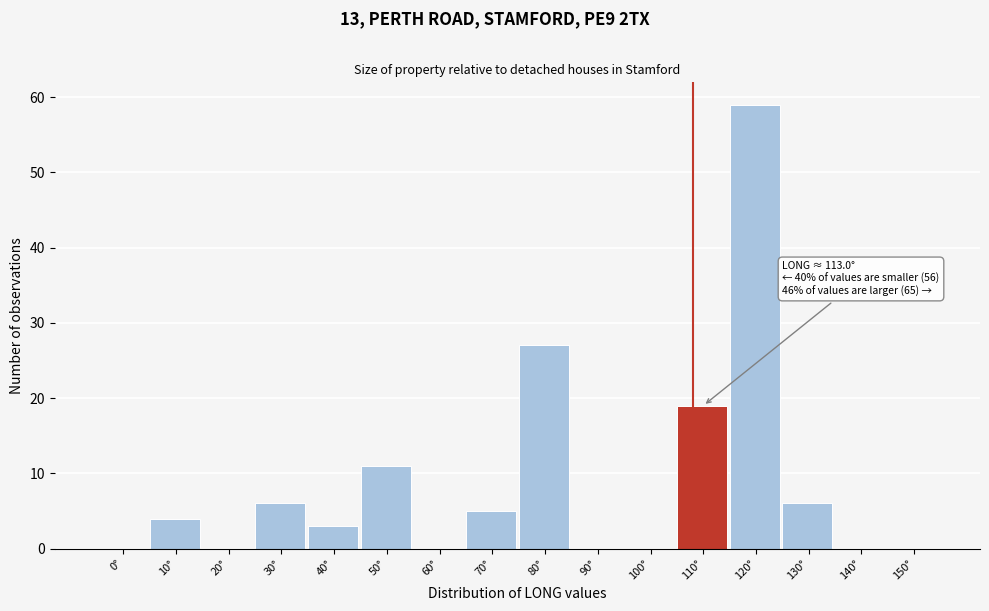

Reading right to left, extract all data points from this chart.

150°=0	140°=0	130°=6	120°=59	110°=19	100°=0	90°=0	80°=27	70°=5	60°=0	50°=11	40°=3	30°=6	20°=0	10°=4	0°=0